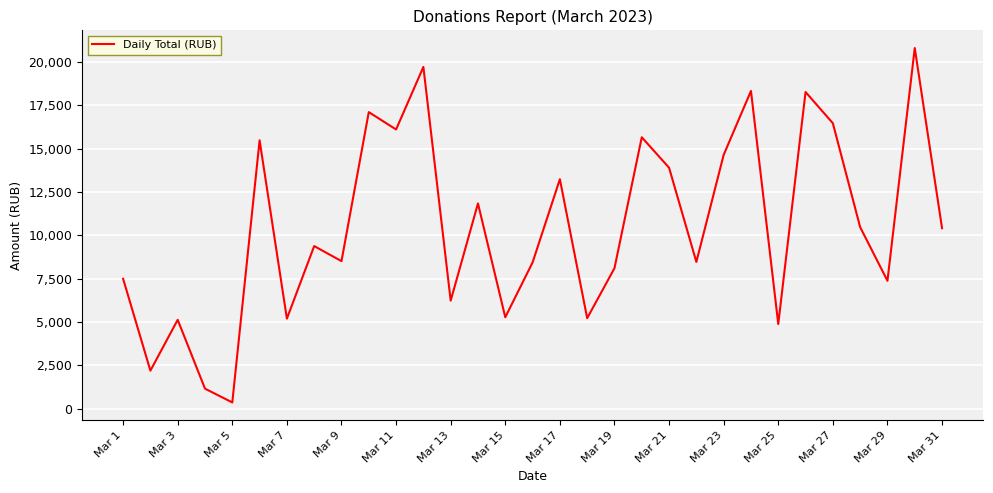

What is the greatest value displayed?

20791.1